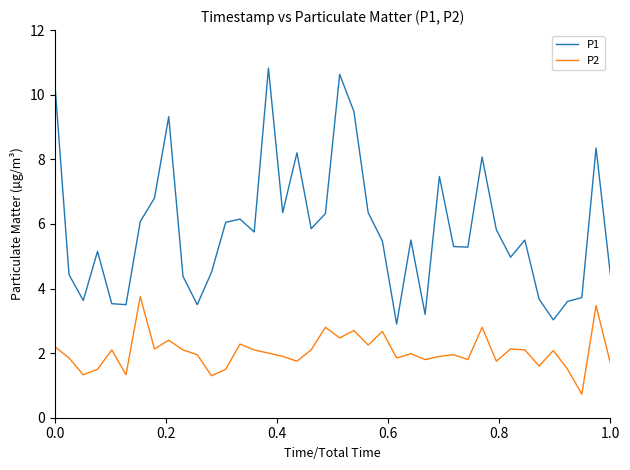

Rank the series by their average value, from lowest to highest.

P2, P1